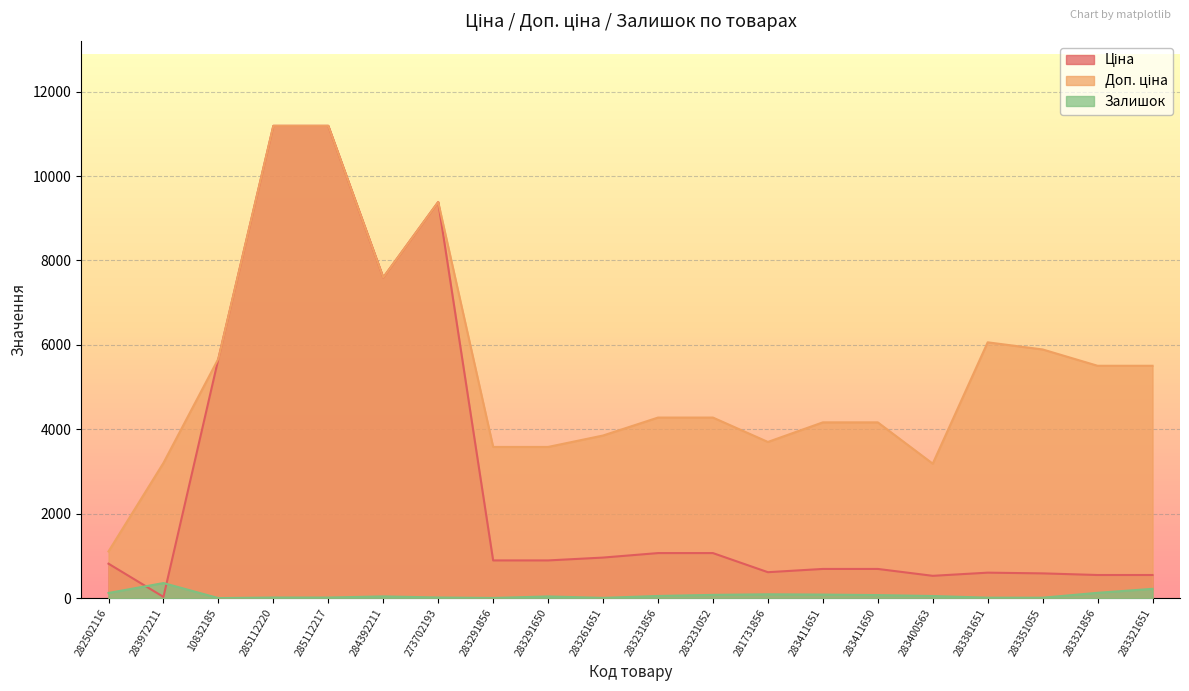

Which series has the largest total across all categories?

Доп. ціна